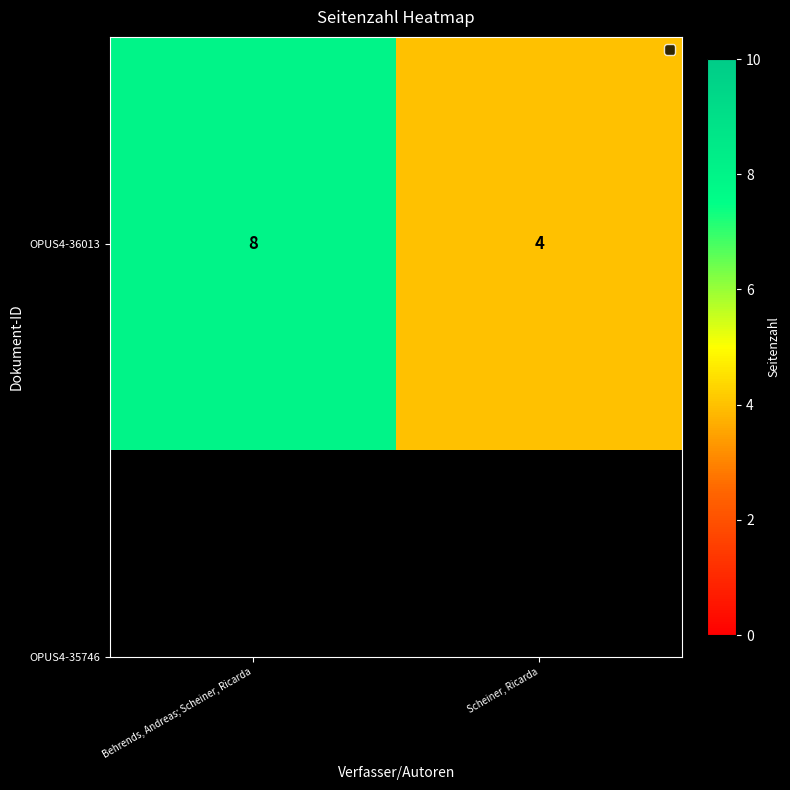

Reading left to right, transcribe all the data shown in this chart.

8	4